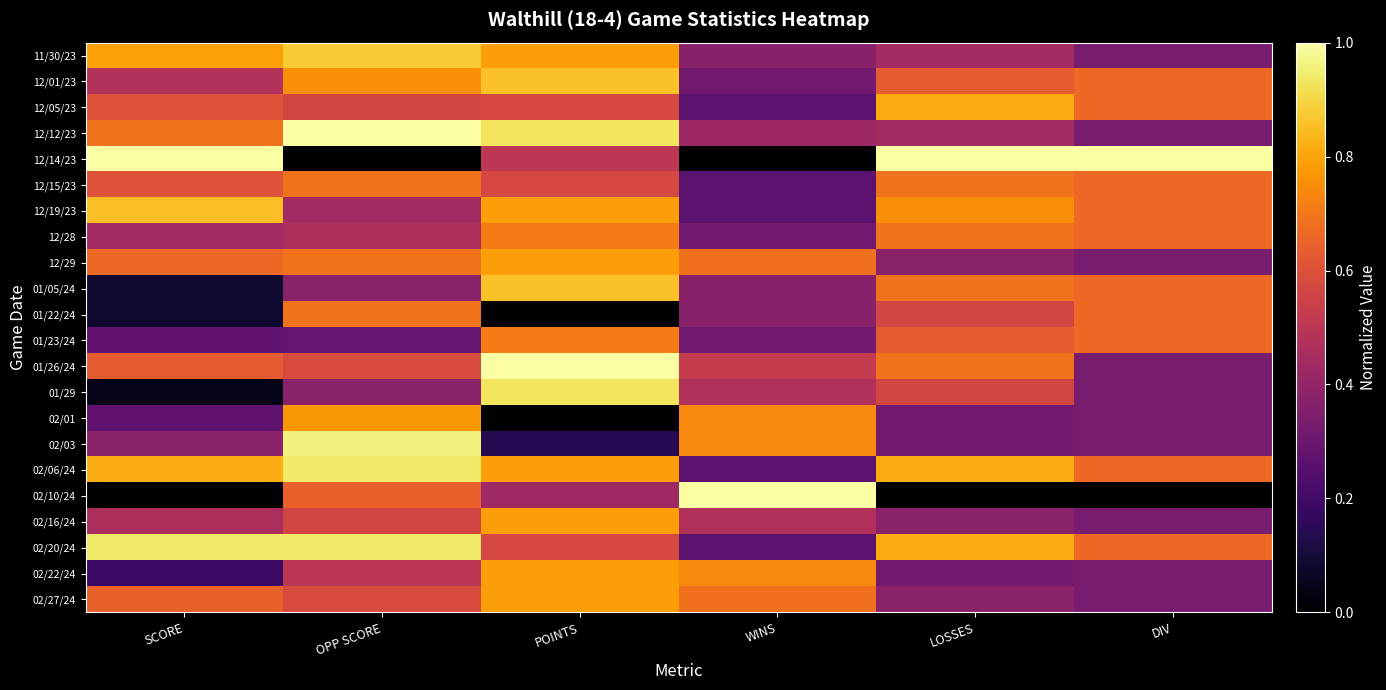

How many data points does each series have?

6